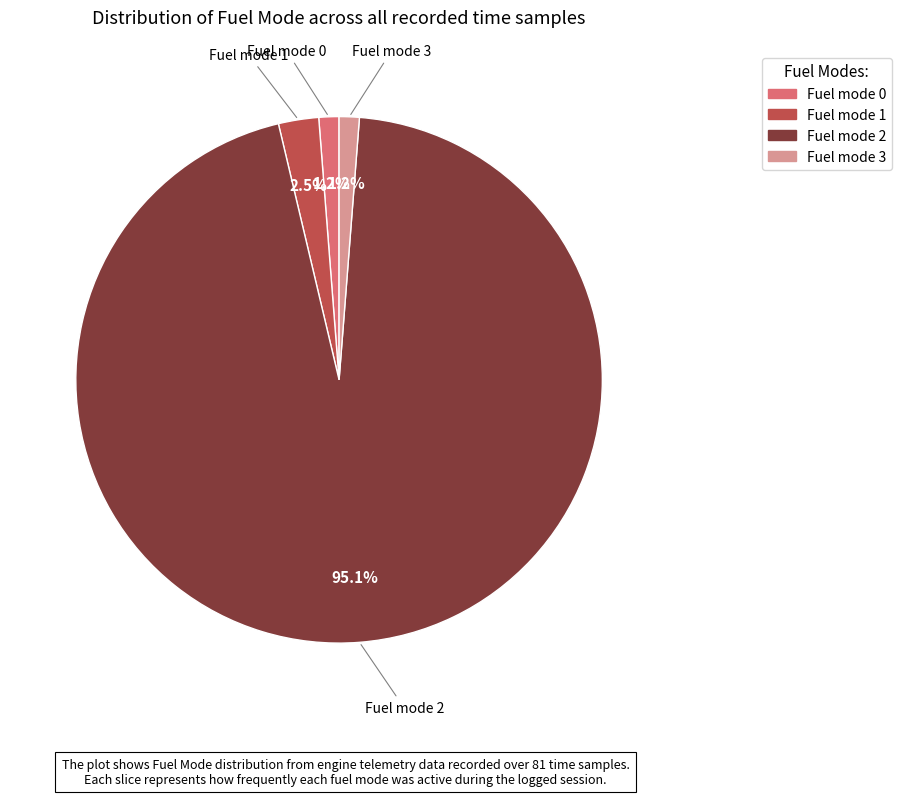

Which slice is the largest?

Fuel mode 2